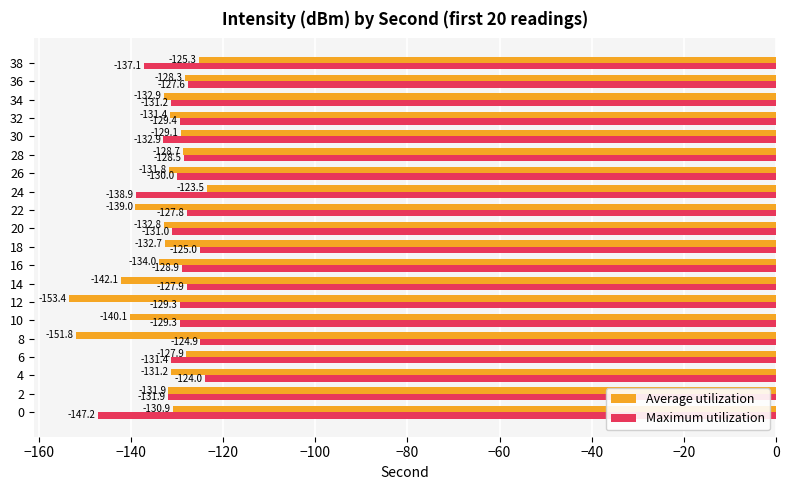

Which category has the lowest value in the Maximum utilization series?

0